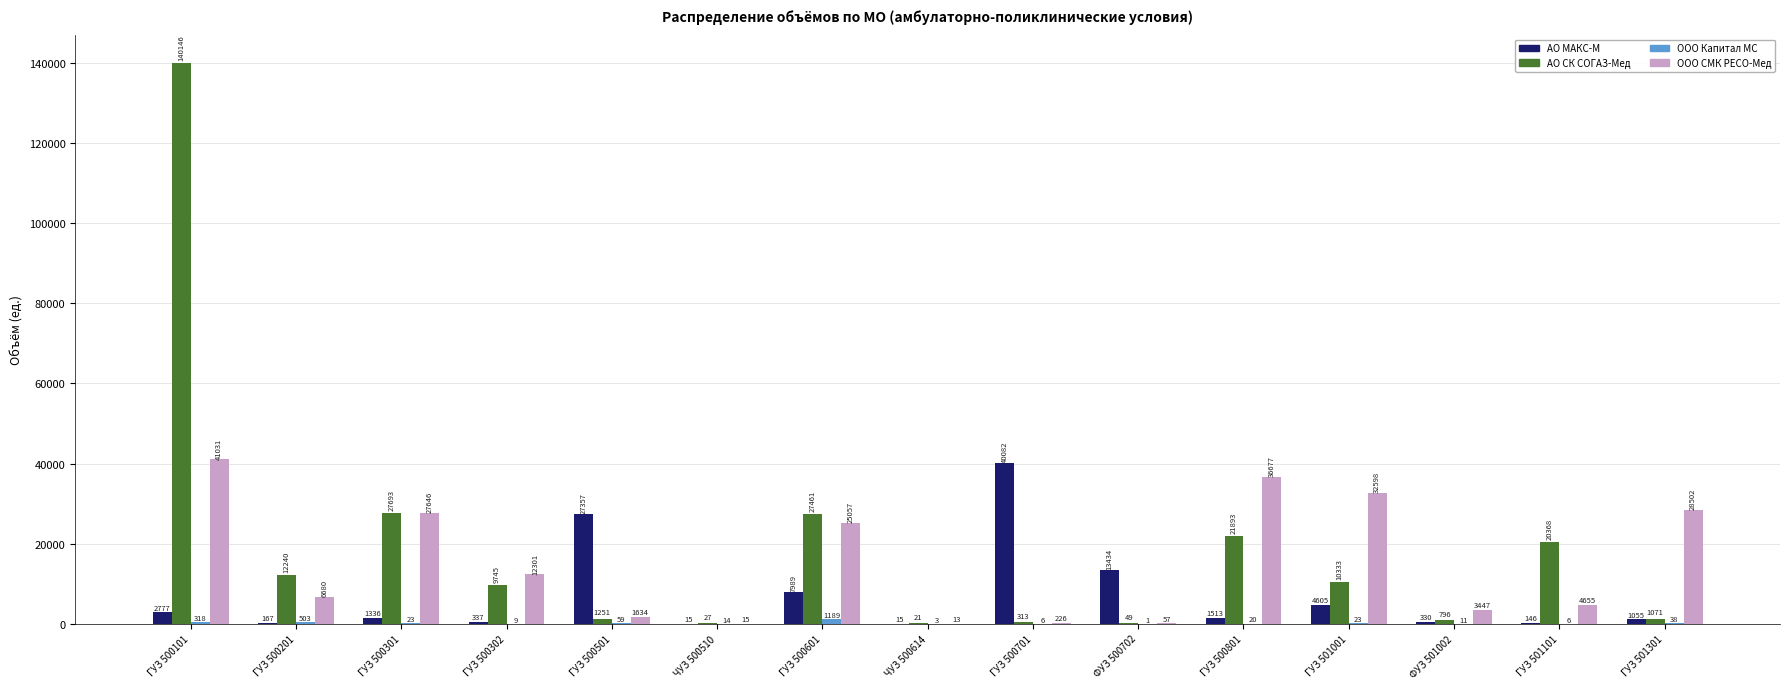

How many groups of bars are there?

15